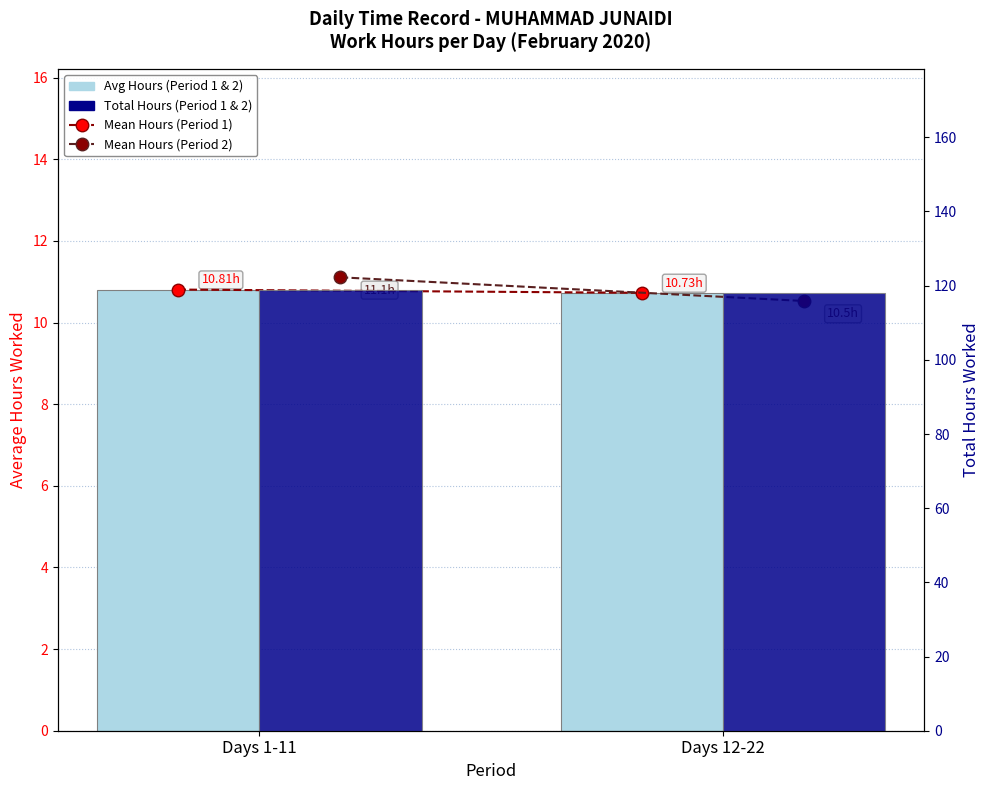

Rank the series by their maximum value, from highest to lowest.

Total Hours (Days 1-11 / 12-22), Mean Hours (Period 2), Mean Hours (Period 1), Avg Hours (Days 1-11 / 12-22)